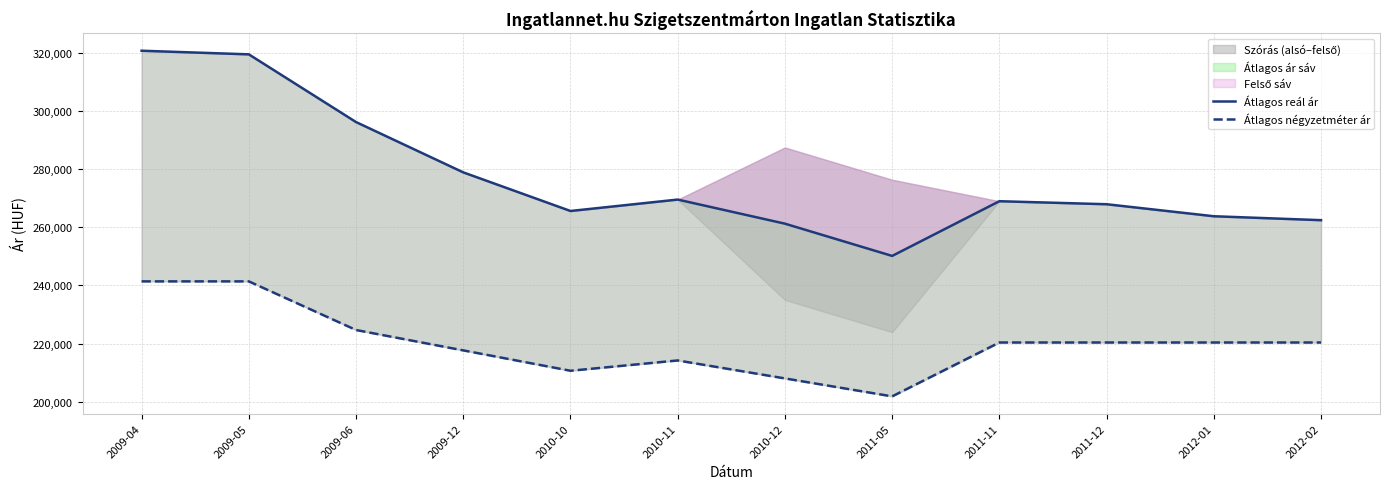

True or false: Átlagos reál ár and Átlagos négyzetméter ár cross at least once.

False